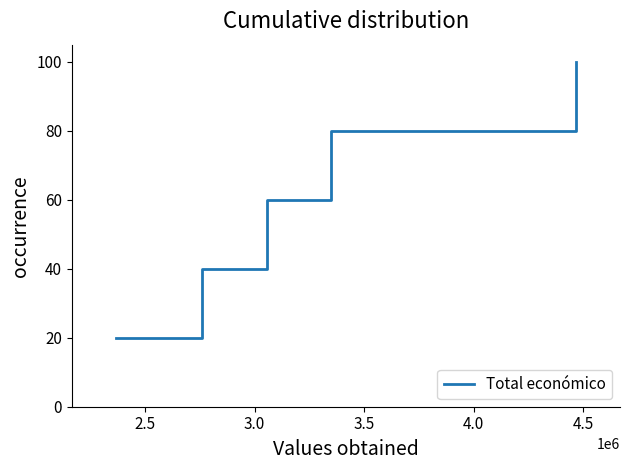

Reading left to right, extract all data points from this chart.

20	40	60	80	100